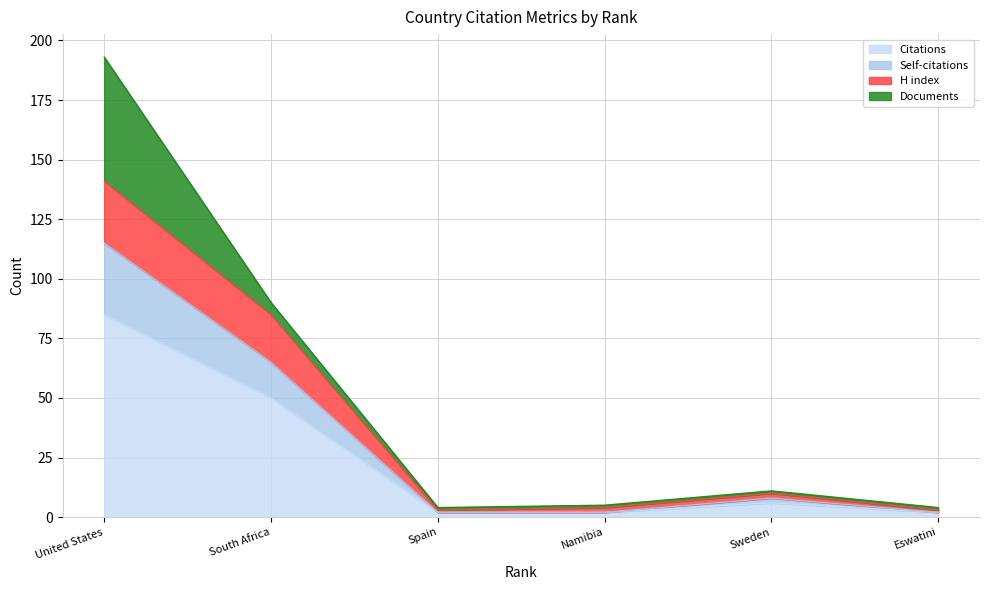

At which category is the sum across all series the highest?

United States